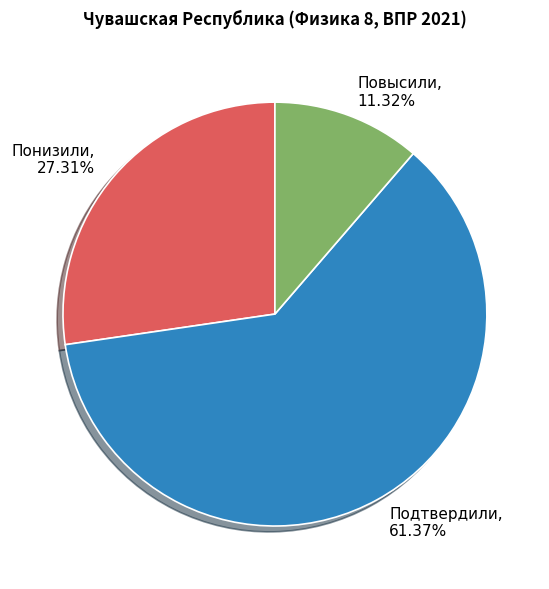

To the nearest percent, what is the average slice percentage?

33%